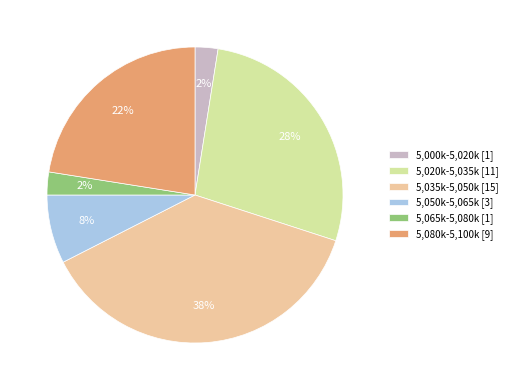

To the nearest percent, what portion does 5,020k-5,035k [11] represent?

28%